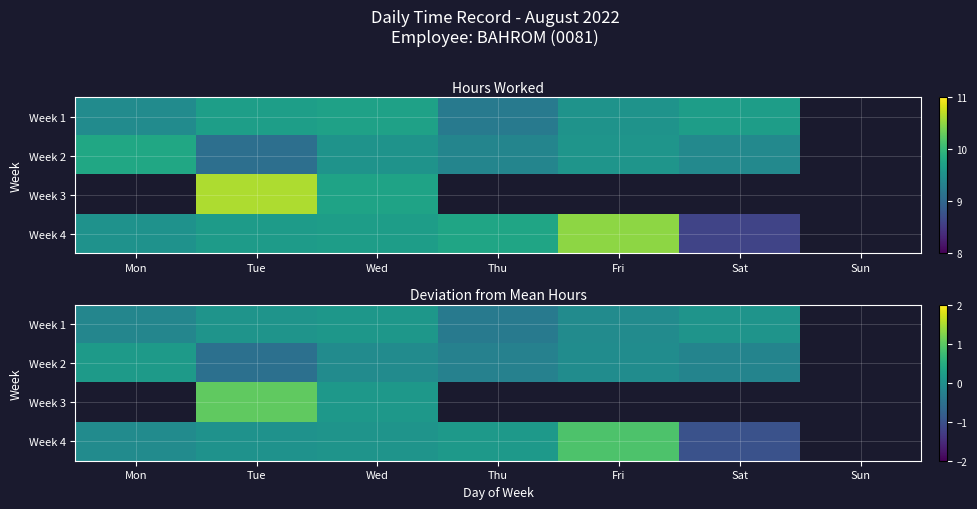

Which label corresponds to the largest value in the chart?

Tue